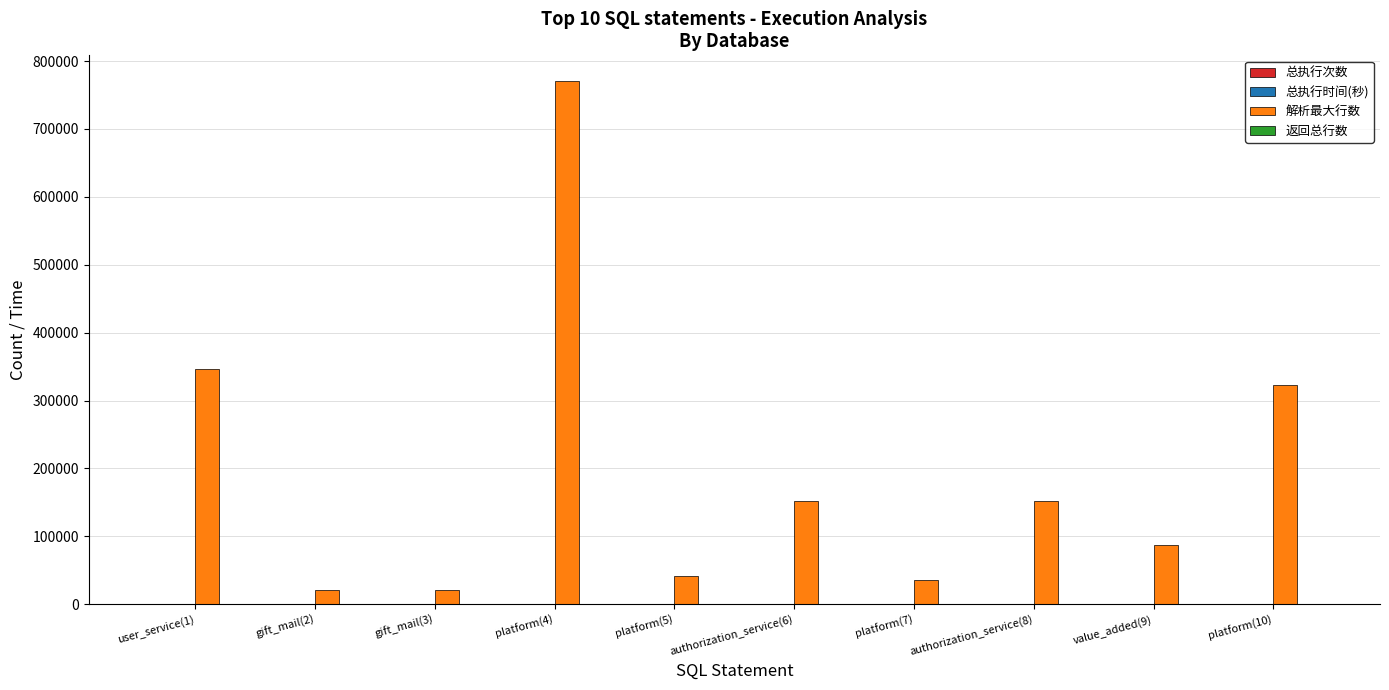

Between gift_mail(2) and authorization_service(8), which series saw the biggest shift?

解析最大行数